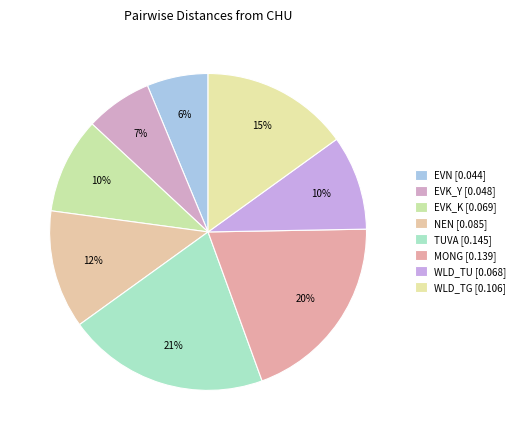

How many segments does this pie chart have?

8